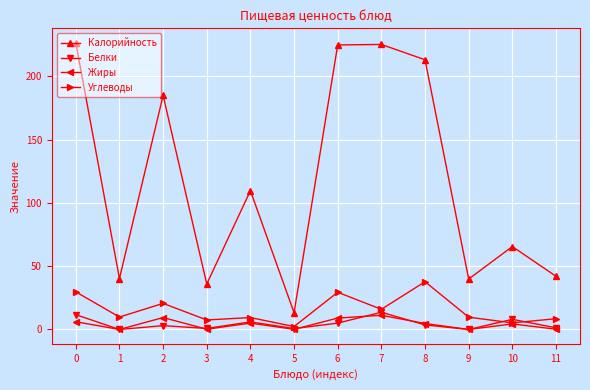

What is the average value of the Жиры series?

4.2